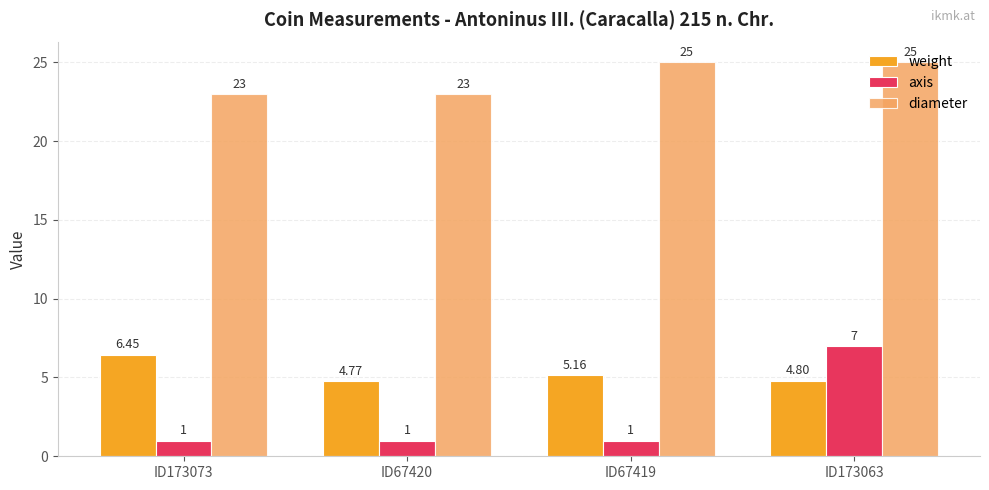

What is the sum of the diameter values at ID67419 and ID67420?

48.0